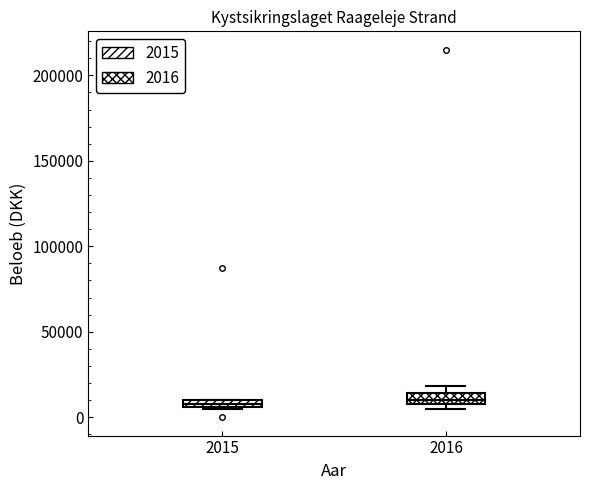

Where is the upper edge of the box at x = 2016 on the y-axis? The values are not printed on the chart, so give them approximately, as read against the axis.

15000